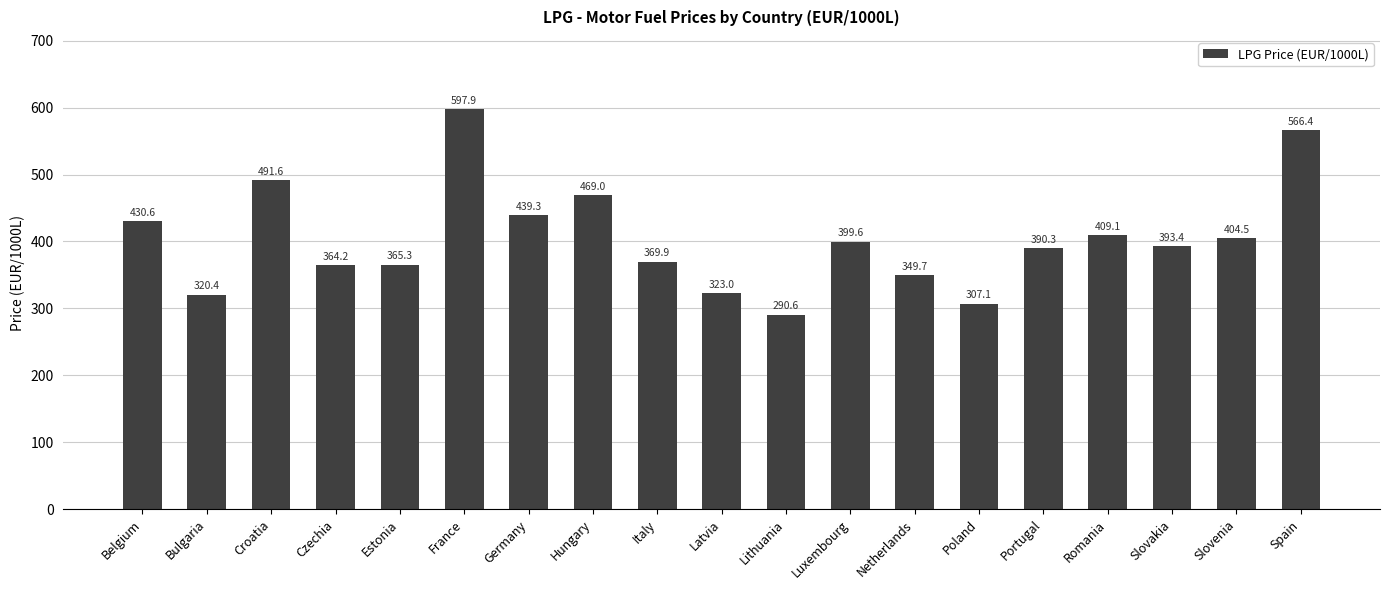

What is the value of the 6th bar from the left?

597.9